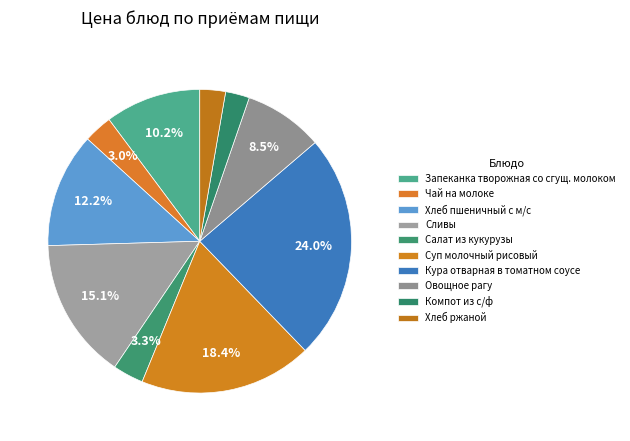

What is the largest slice in the pie chart?

Кура отварная в томатном соусе